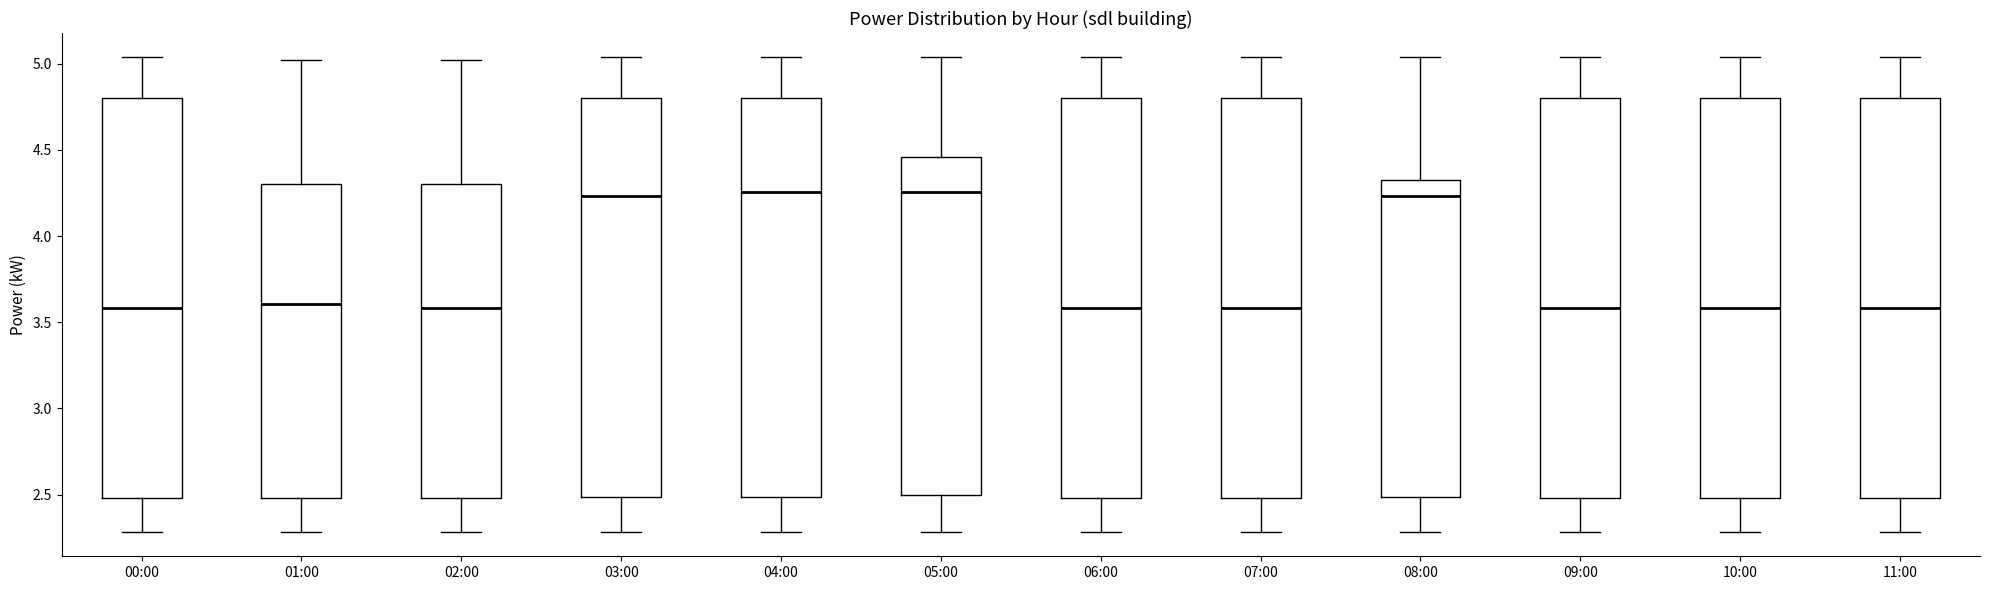

Reading left to right, transcribe this box plot: for each box, give where its median line is, the range the box spans, and where its two whiskers end, as read against the y-axis. The values are not printed on the chart, so give them approximately, as read against the axis.

00:00: median 3.60, box 2.50 to 4.80, whiskers 2.30 to 5.05
01:00: median 3.60, box 2.50 to 4.30, whiskers 2.30 to 5.00
02:00: median 3.60, box 2.50 to 4.30, whiskers 2.30 to 5.00
03:00: median 4.25, box 2.50 to 4.80, whiskers 2.30 to 5.05
04:00: median 4.25, box 2.50 to 4.80, whiskers 2.30 to 5.05
05:00: median 4.25, box 2.50 to 4.45, whiskers 2.30 to 5.05
06:00: median 3.60, box 2.50 to 4.80, whiskers 2.30 to 5.05
07:00: median 3.60, box 2.50 to 4.80, whiskers 2.30 to 5.05
08:00: median 4.25, box 2.50 to 4.30, whiskers 2.30 to 5.05
09:00: median 3.60, box 2.50 to 4.80, whiskers 2.30 to 5.05
10:00: median 3.60, box 2.50 to 4.80, whiskers 2.30 to 5.05
11:00: median 3.60, box 2.50 to 4.80, whiskers 2.30 to 5.05